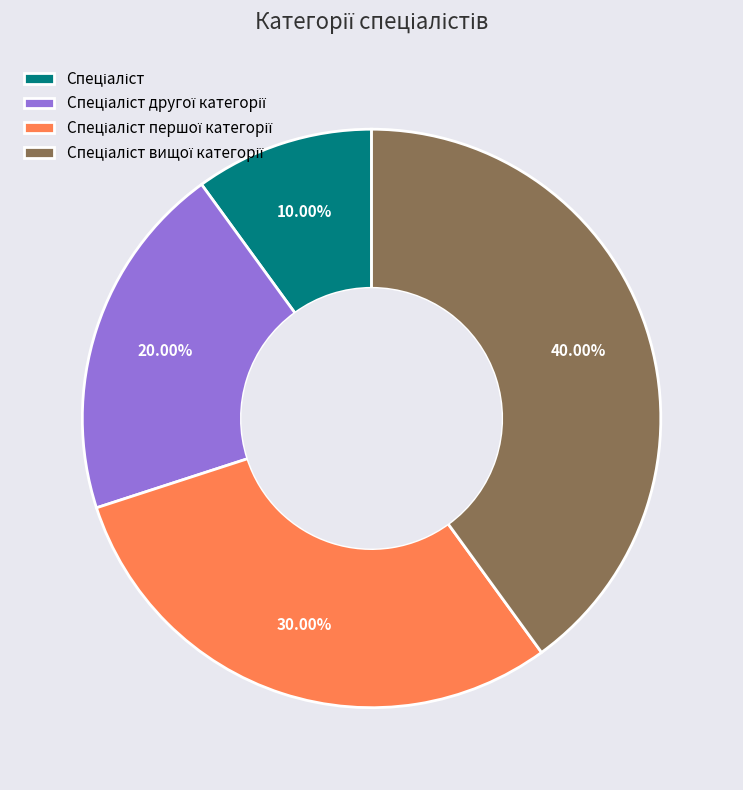

Is there a majority slice in this chart?

No